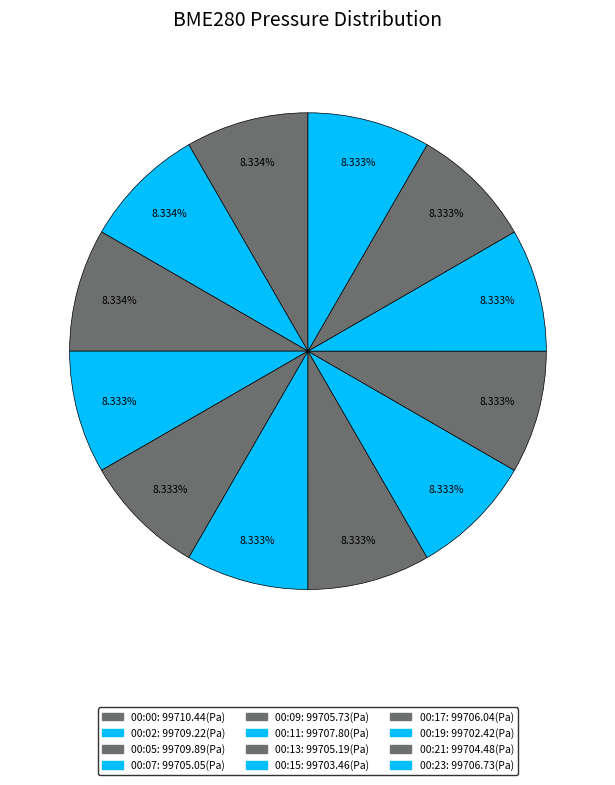

What portion of the pie excludes 00:21?

91.7%